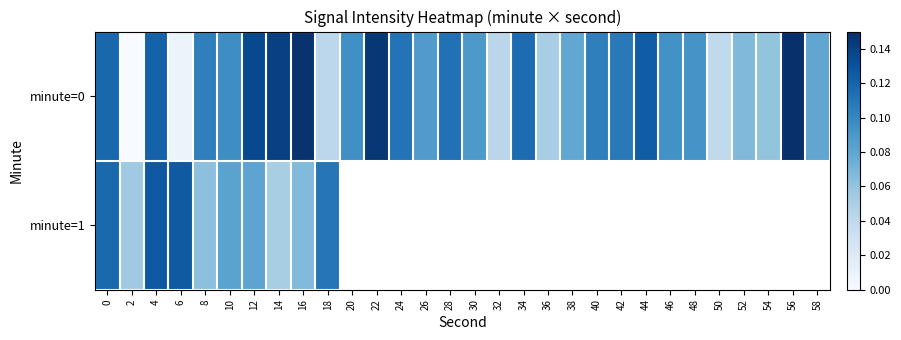

Which has a higher value, 8 or 12?

12